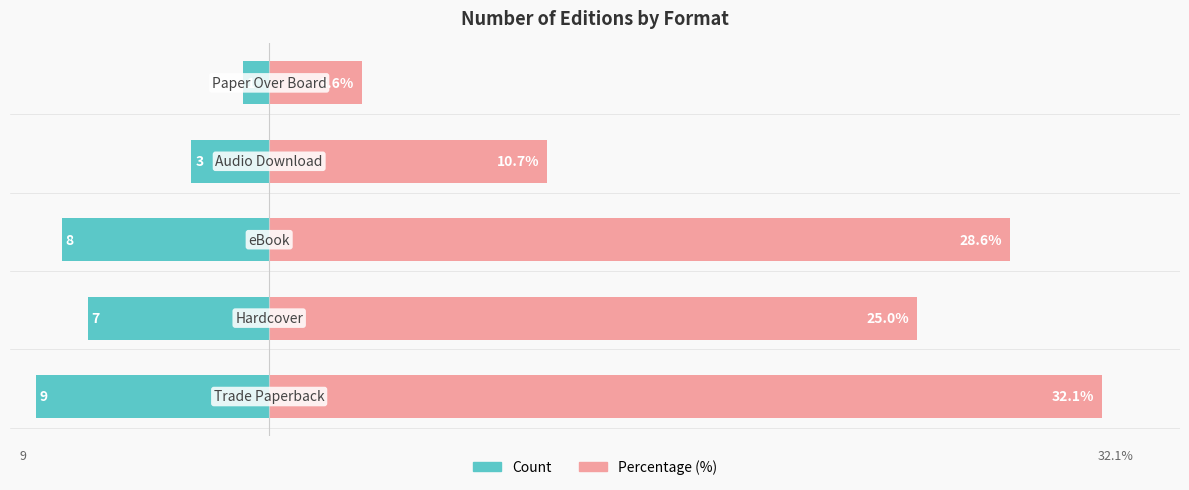

What is the difference between the Count values at 2 and 3?

5.0